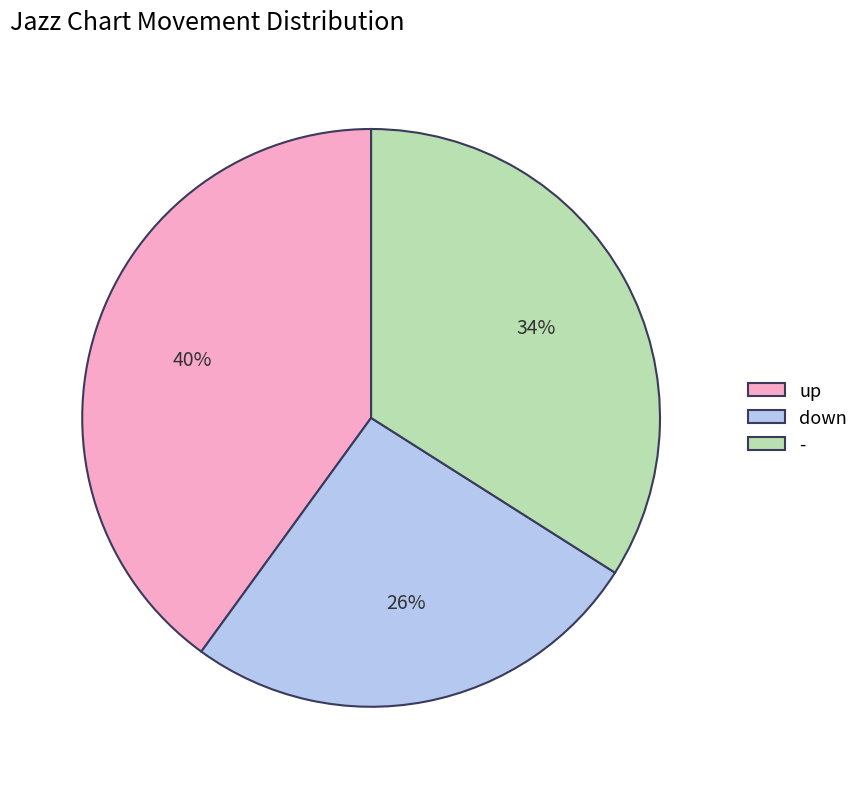

To the nearest percent, what is the difference between the up and down slice percentages?

14%